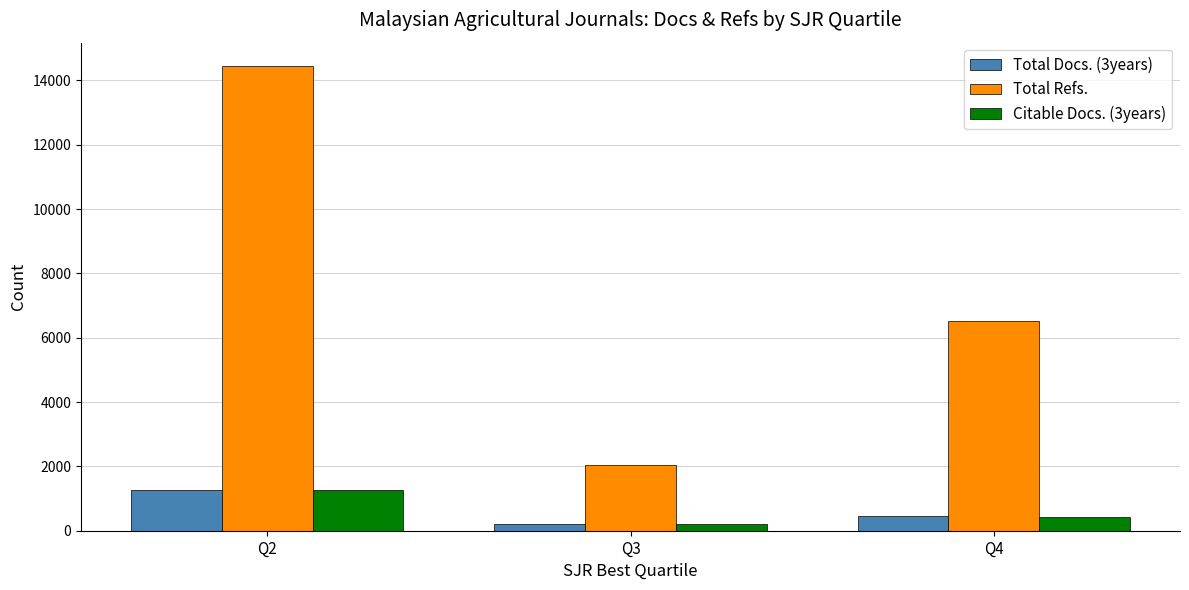

What value does the Total Docs. (3years) series have at Q4, to the nearest 10?

460